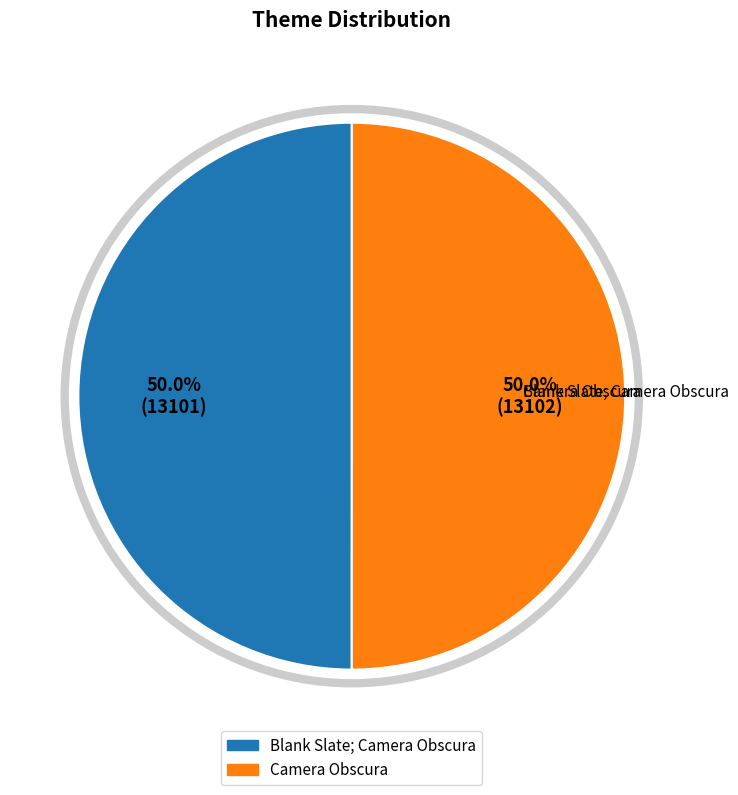

To the nearest percent, what is the combined percentage of Camera Obscura and Blank Slate; Camera Obscura?

100%